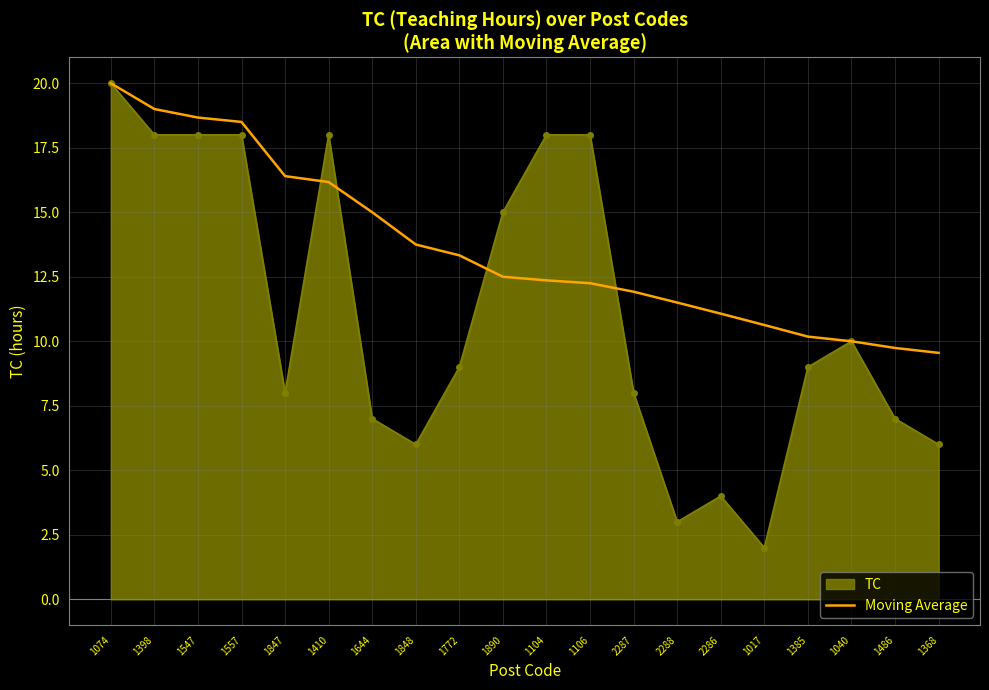

List the series in order of their overall mean, highest first.

Moving Average, TC